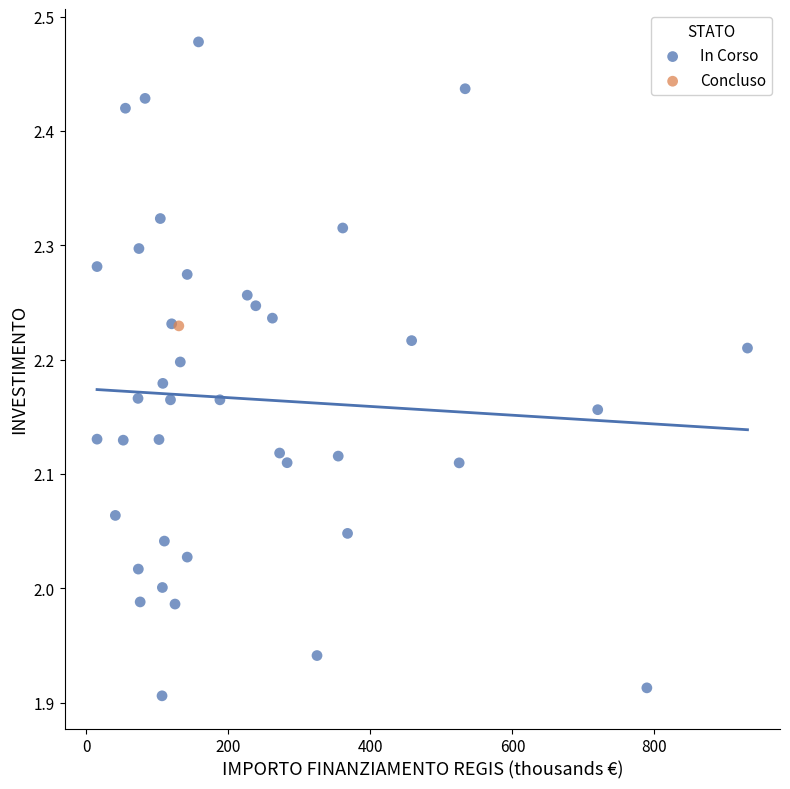

What are all the series names shown in the legend?

In Corso, Concluso